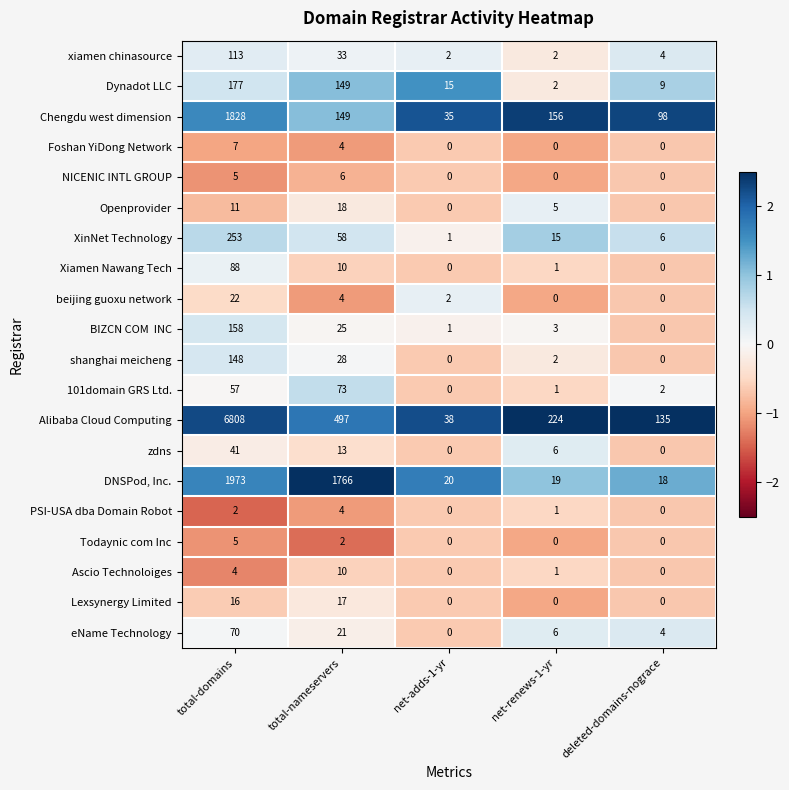

Between total-domains and net-adds-1-yr, which series saw the biggest shift?

Alibaba Cloud Computing